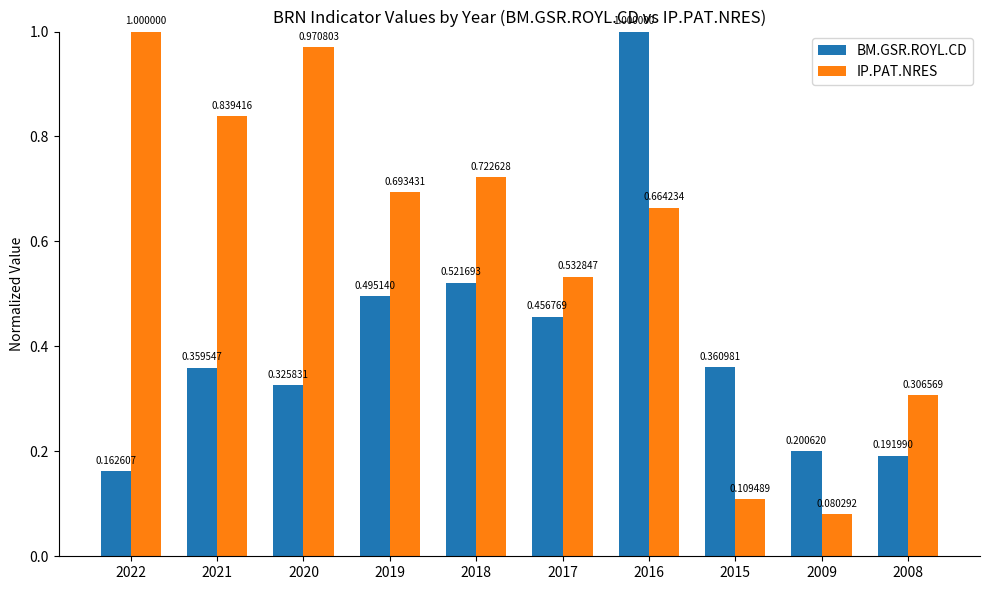

What is the sum of the IP.PAT.NRES values at 2021 and 2022?

1.8